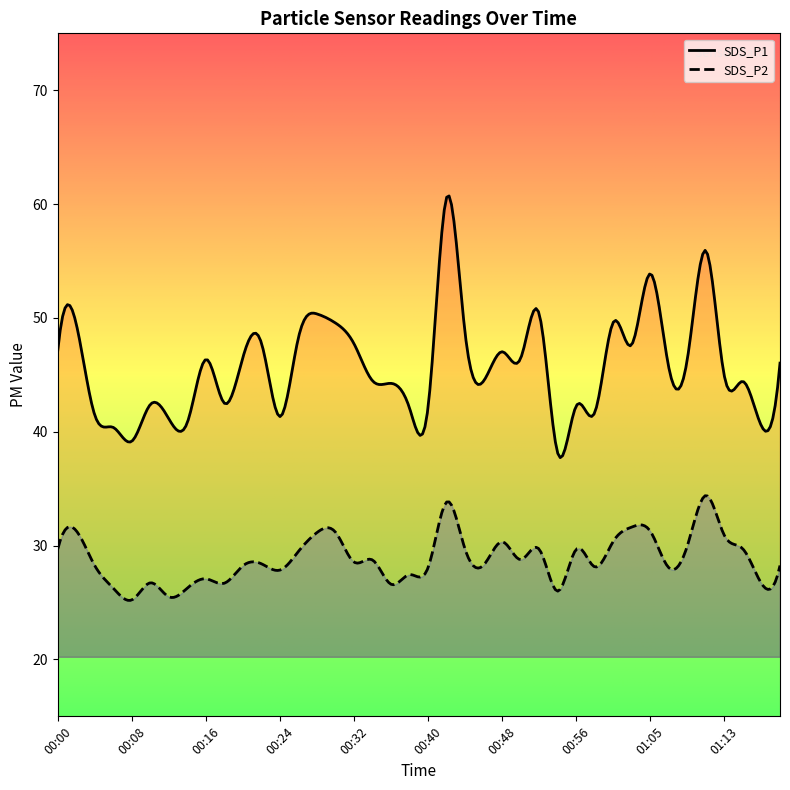

What is the difference between the highest and lowest values at 00:10?

15.7